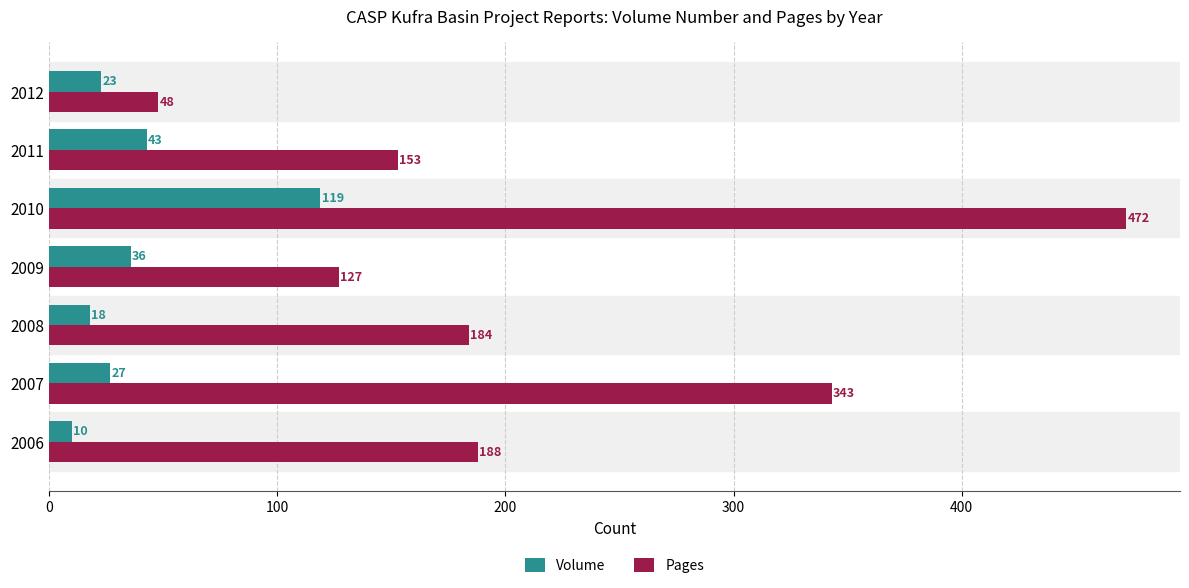

How many values in the Volume series are below 27?

3